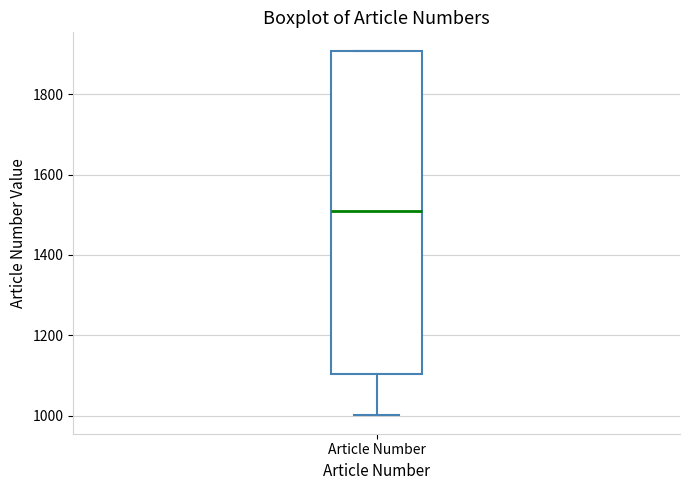

Transcribe this box plot: give where the median line is, the range the box spans, and where the two whiskers end, as read against the y-axis. The values are not printed on the chart, so give them approximately, as read against the axis.

median 1500, box 1100 to 1900, whiskers 1000 to 1900